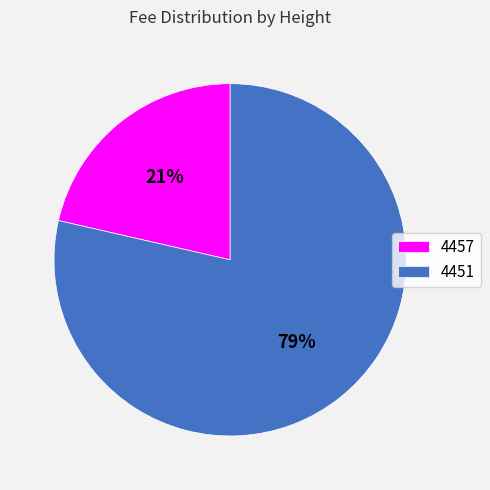

Is 4451 the majority of the pie?

Yes